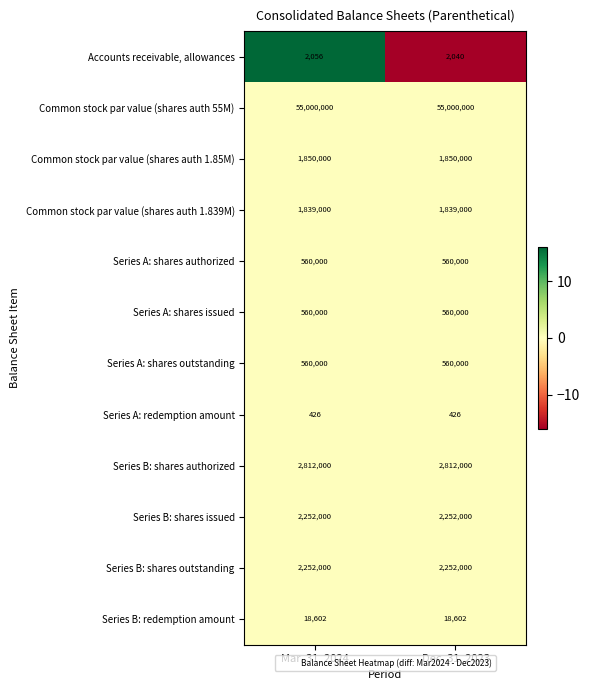

What value does the Accounts receivable, allowances series have at Dec. 31, 2023?

2040